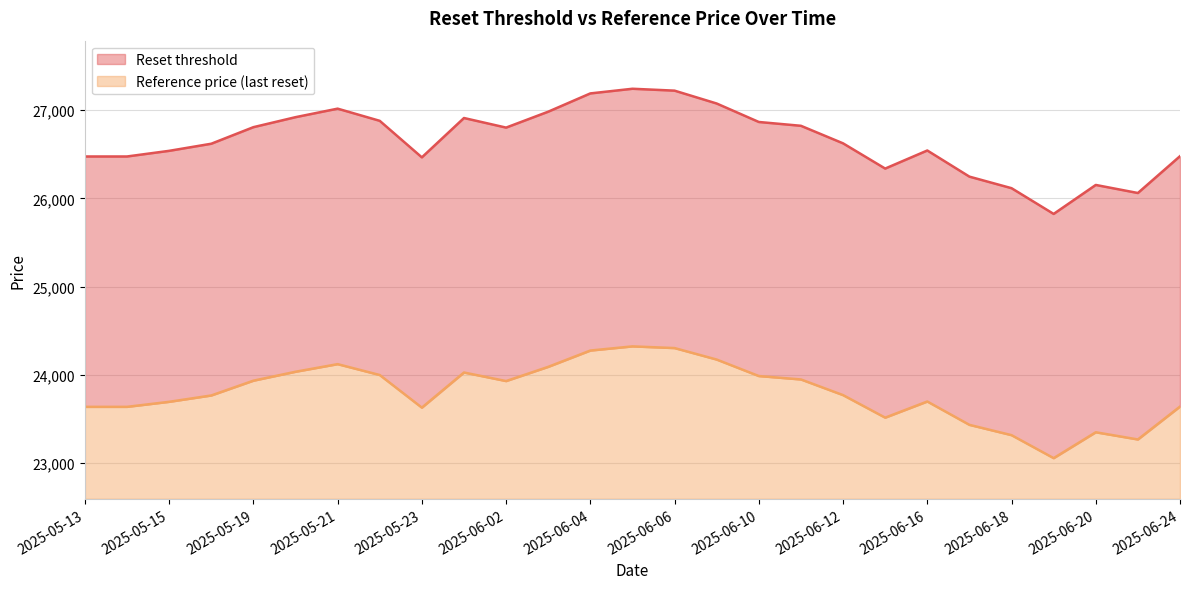

At 2025-06-18, list the series in order from largest to smallest.

Reset threshold, Reference price (last reset)